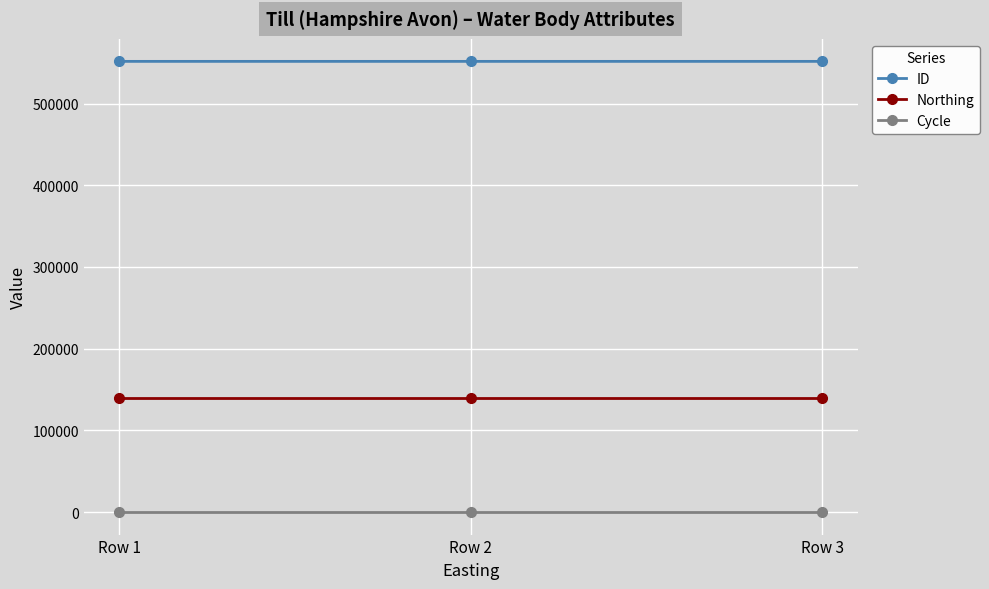

What is the average value of the Cycle series?

3